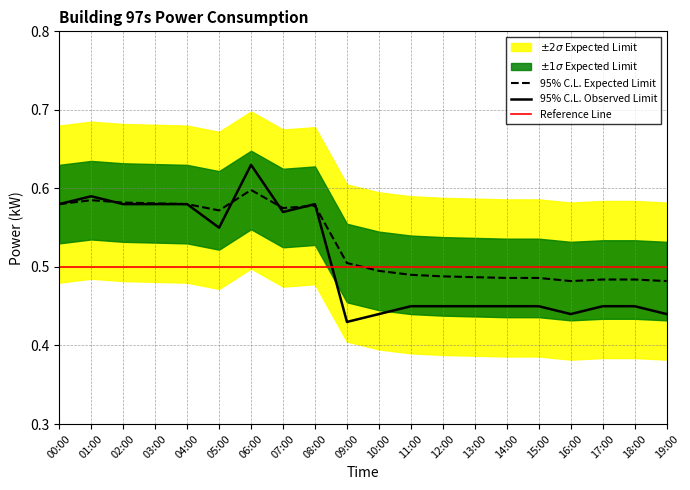

What is the minimum value shown in the chart?

0.4